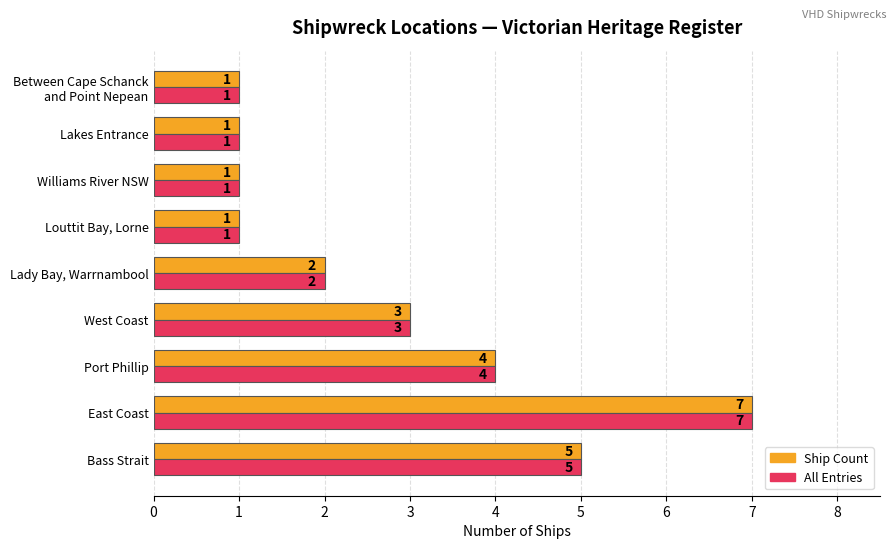

At which category is the sum across all series the highest?

East Coast